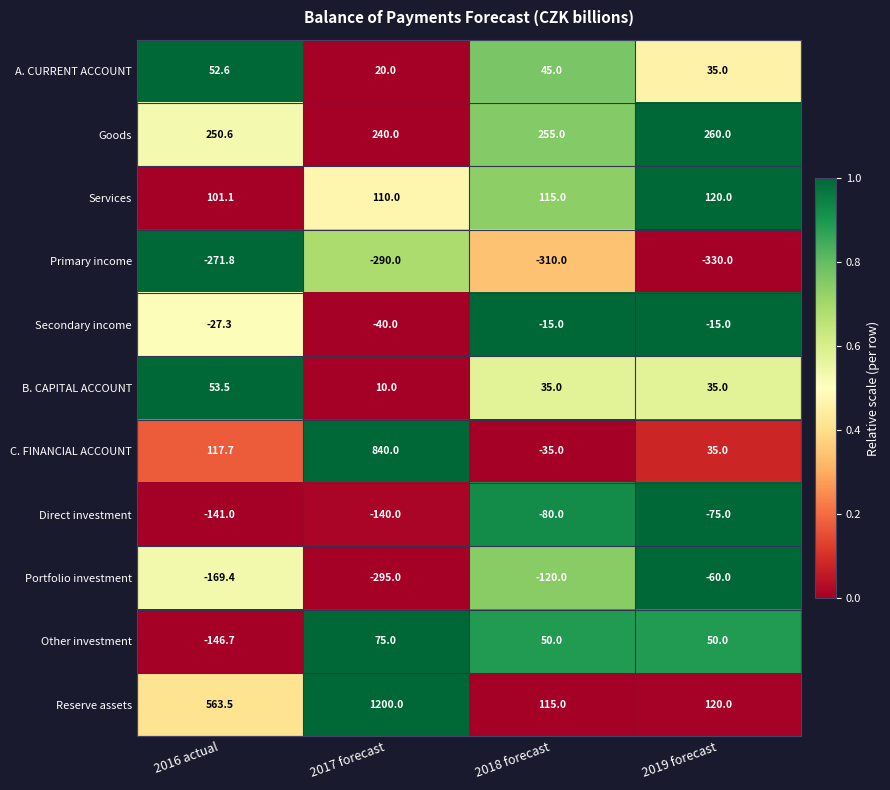

Which series changed the most between 2018 forecast and 2019 forecast?

C. FINANCIAL ACCOUNT